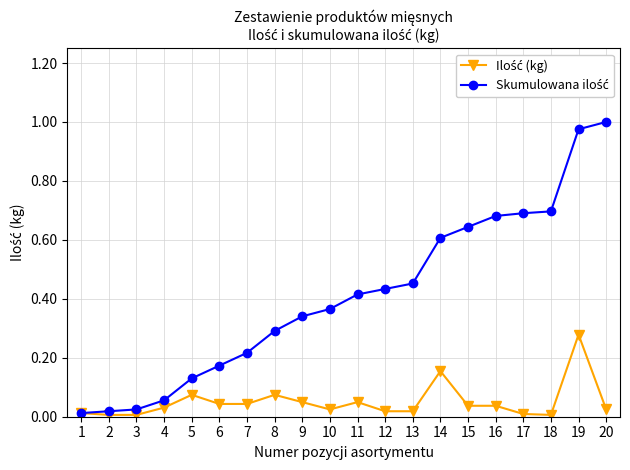

At which category is the sum across all series the highest?

19